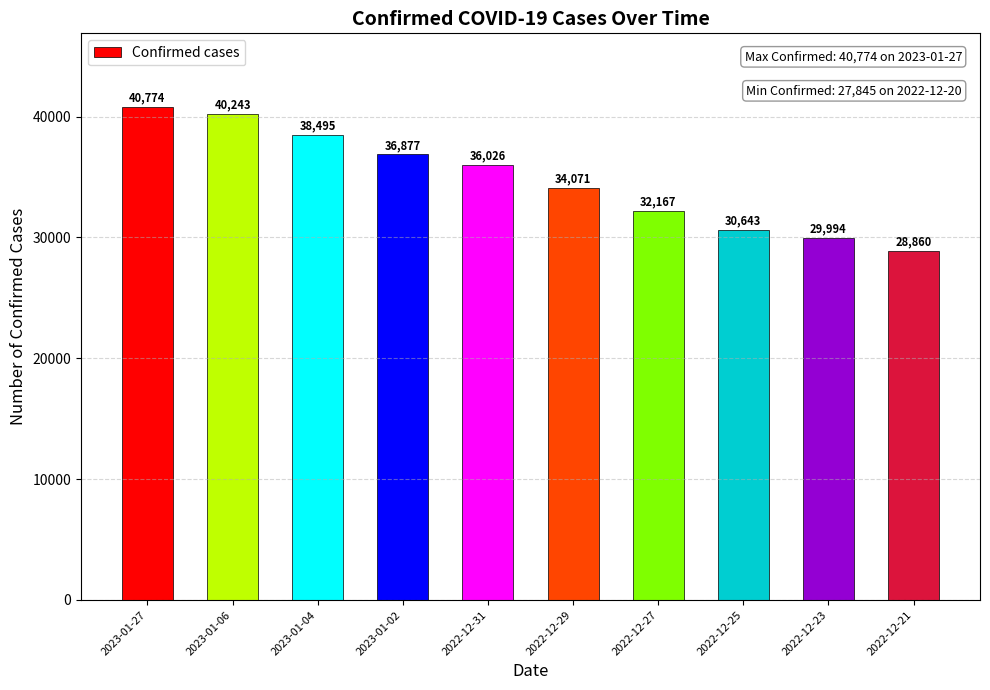

How many bars are there in total?

10